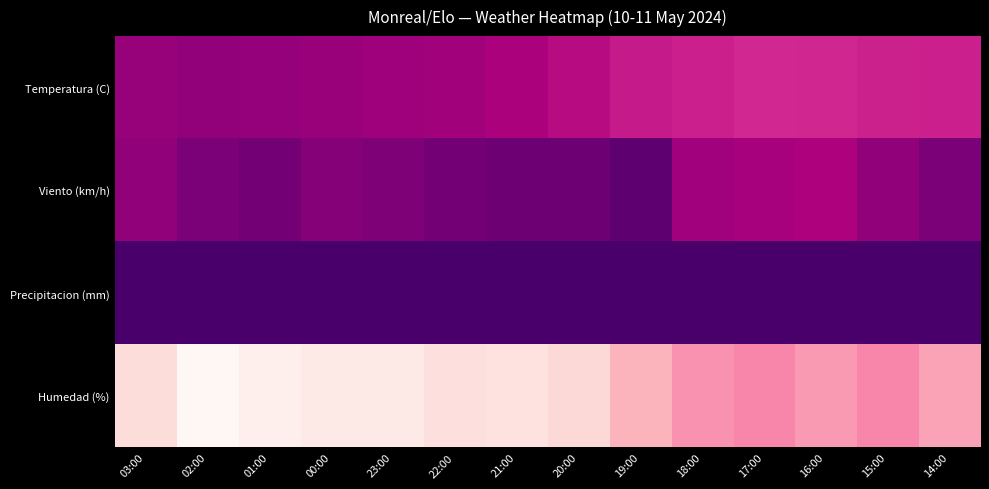

Which series changed the most between 21:00 and 15:00?

Humedad (%)